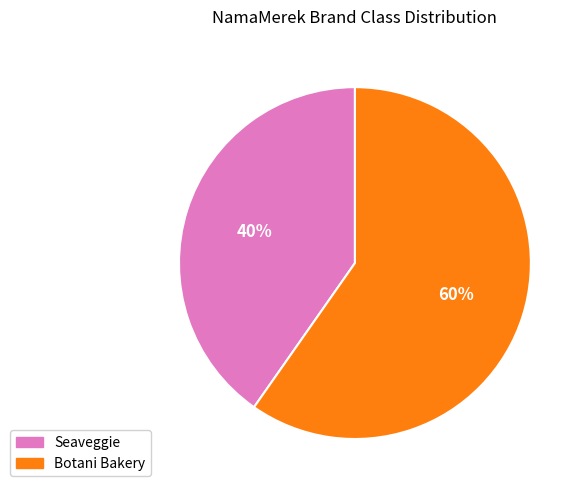

Between Botani Bakery and Seaveggie, which is larger?

Botani Bakery